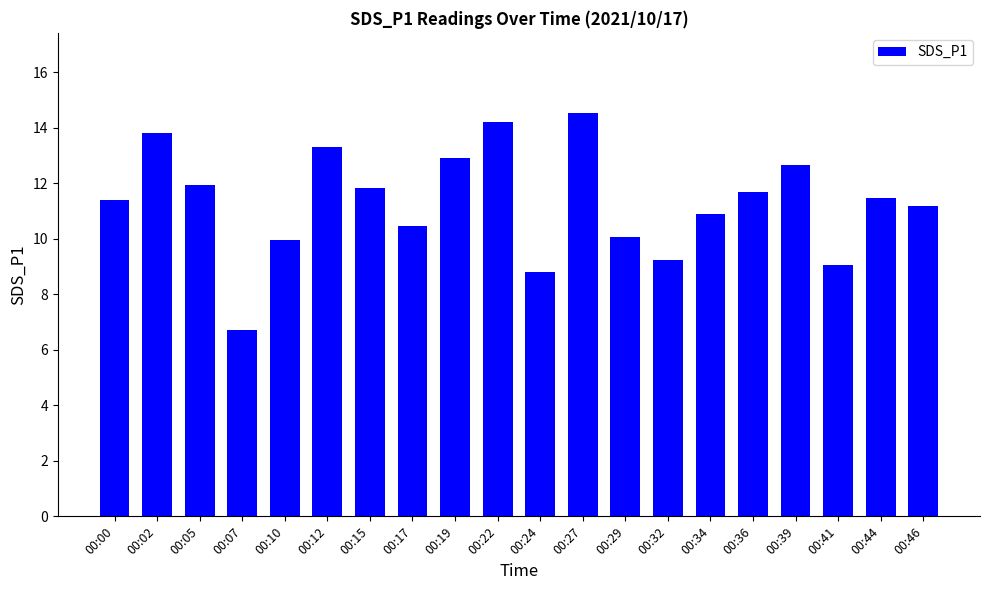

What is the maximum value shown in the chart?

14.5